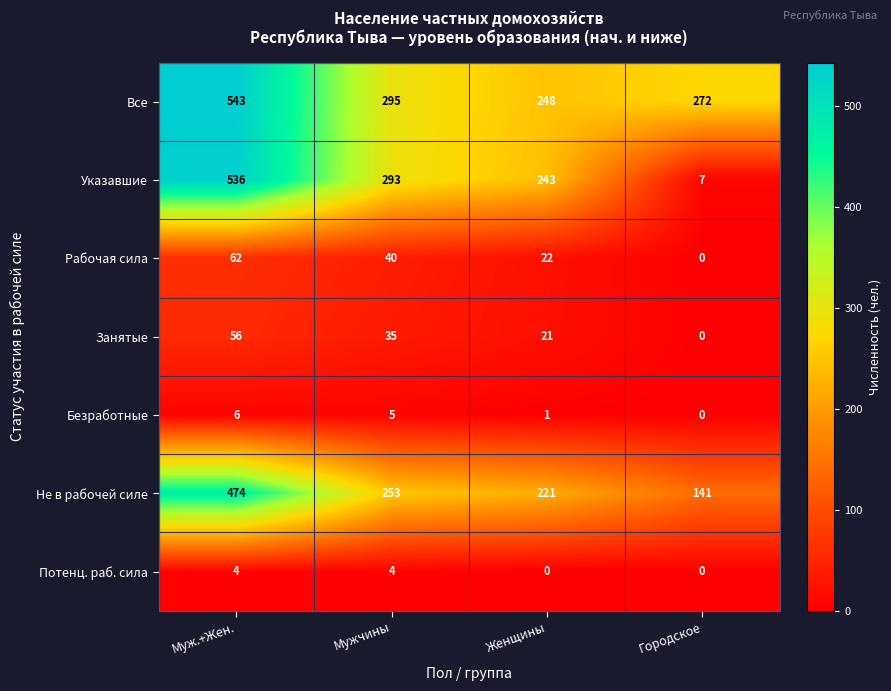

The Безработные series shows 6 at Муж.+Жен.. True or false?

True